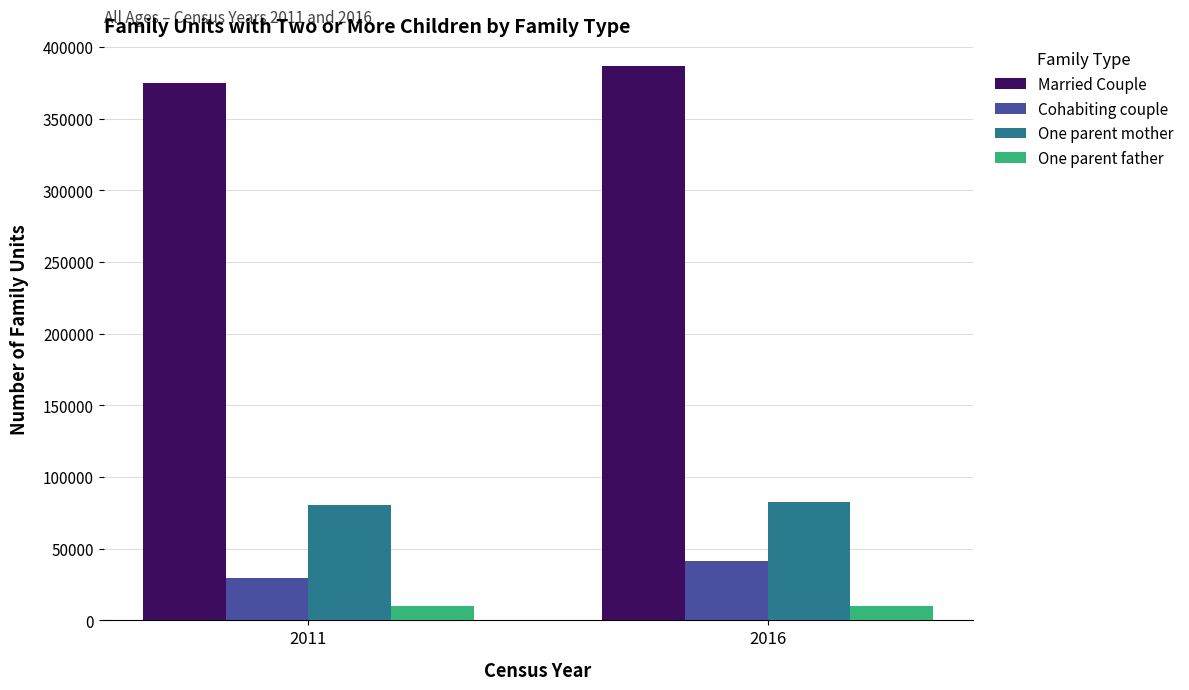

What is the difference between the maximum and minimum values in the Cohabiting couple series?

12131